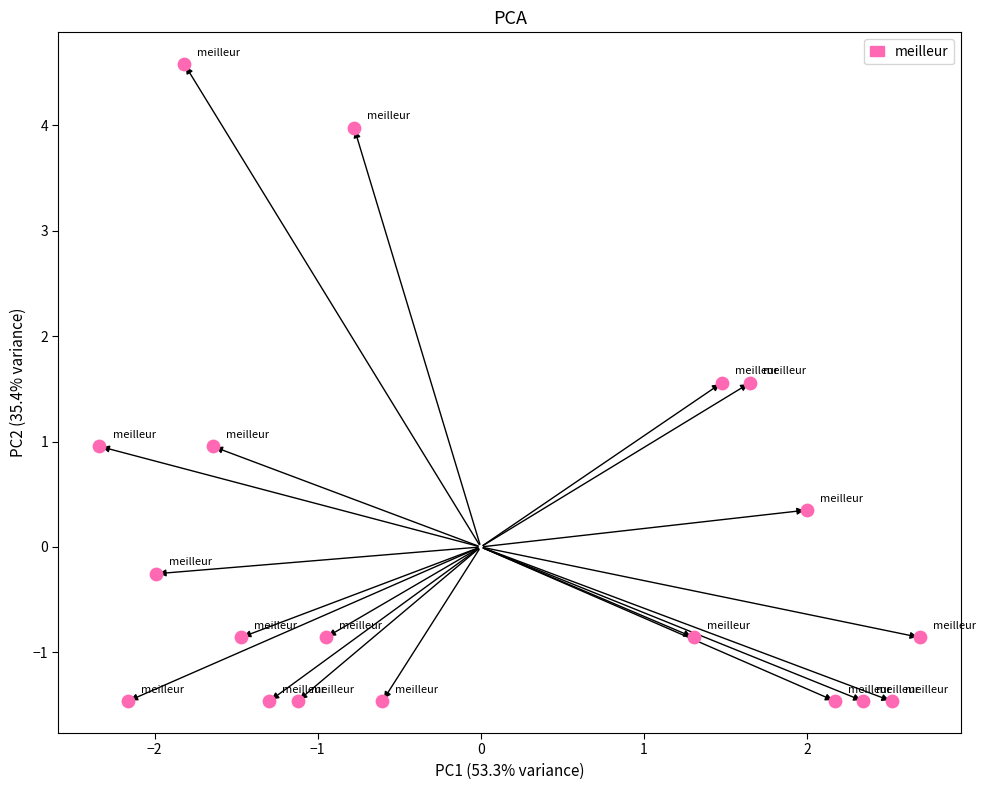

What is the range of X values (max minus min)?

5.0